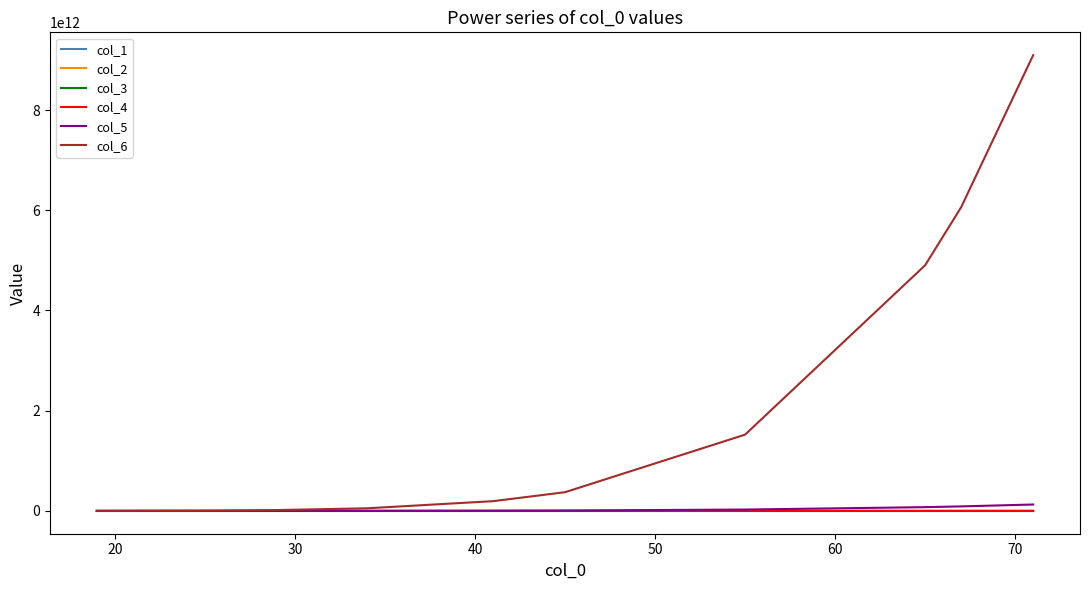

At how many categories does at least one series exceed 1941950191146?

3